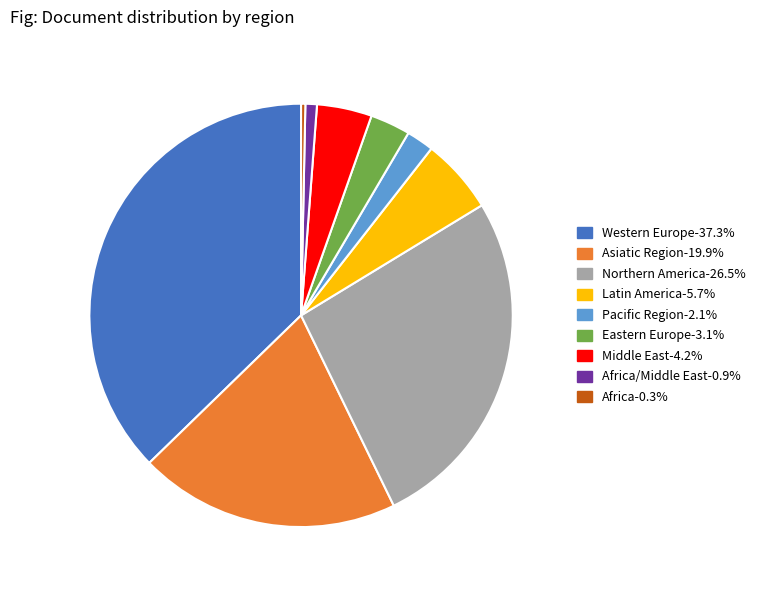

Does any single category account for the majority?

No